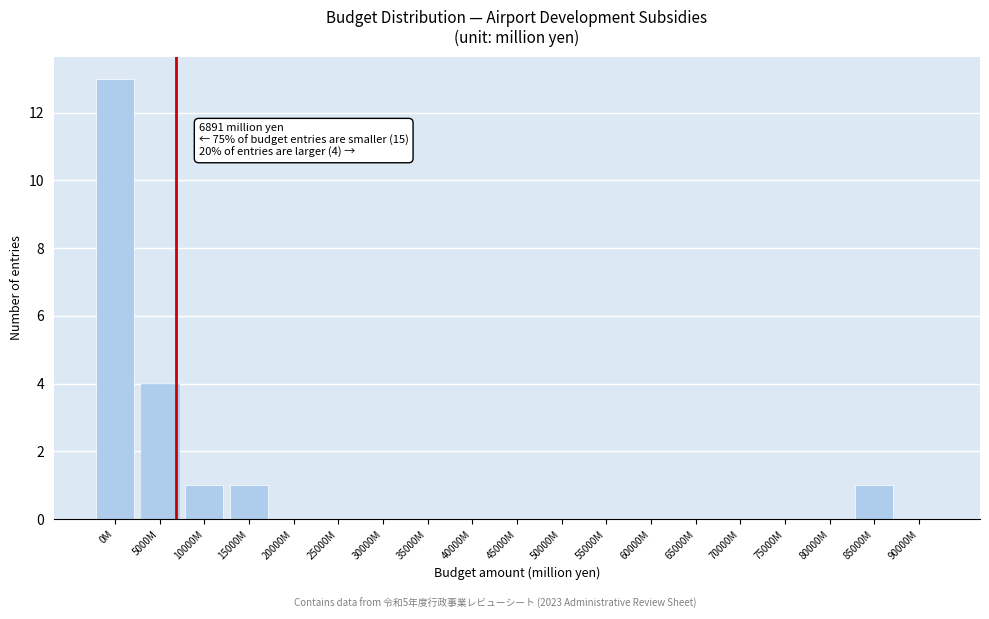

Reading left to right, extract all data points from this chart.

0M=13	5000M=4	10000M=1	15000M=1	20000M=0	25000M=0	30000M=0	35000M=0	40000M=0	45000M=0	50000M=0	55000M=0	60000M=0	65000M=0	70000M=0	75000M=0	80000M=0	85000M=1	90000M=0